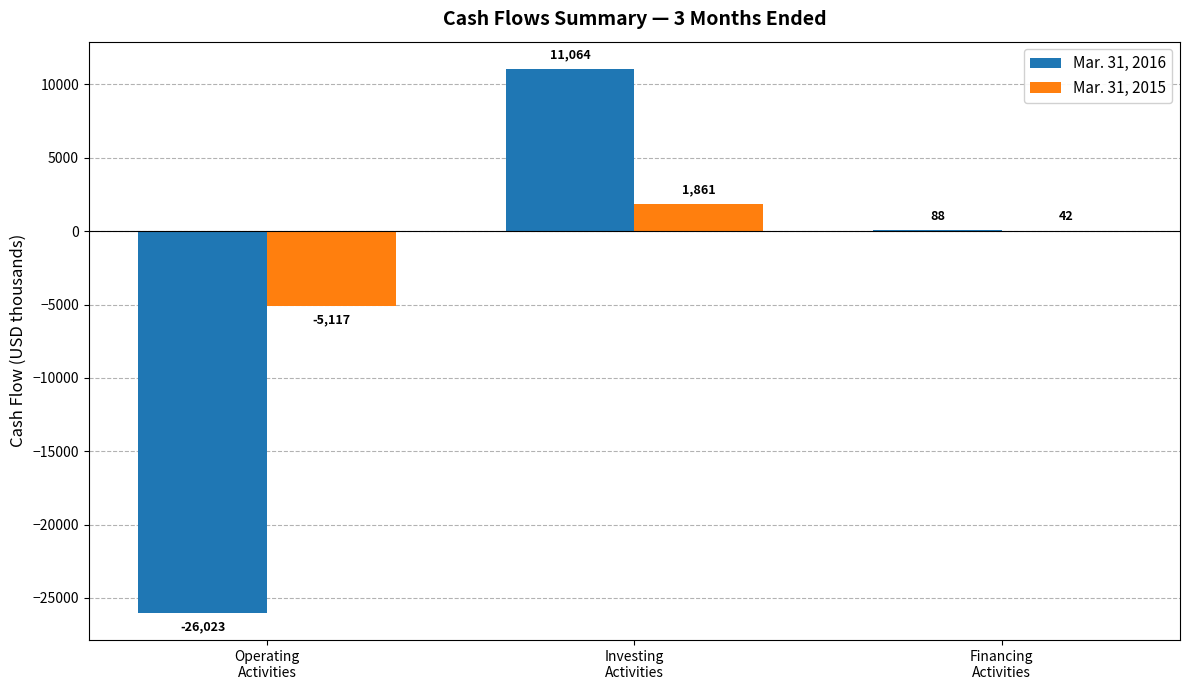

Is the value of Mar. 31, 2015 at Investing
Activities greater than the value of Mar. 31, 2016 at Operating
Activities?

Yes